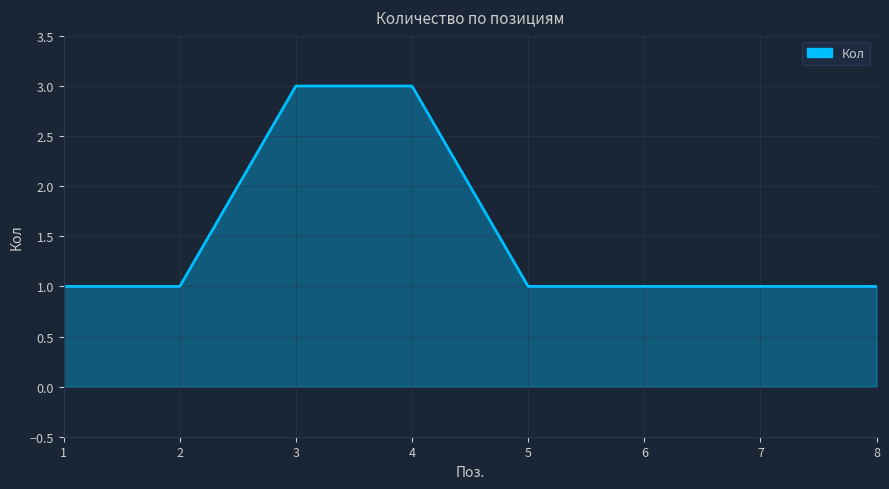

True or false: the data has more than 2 interior local peaks.

False